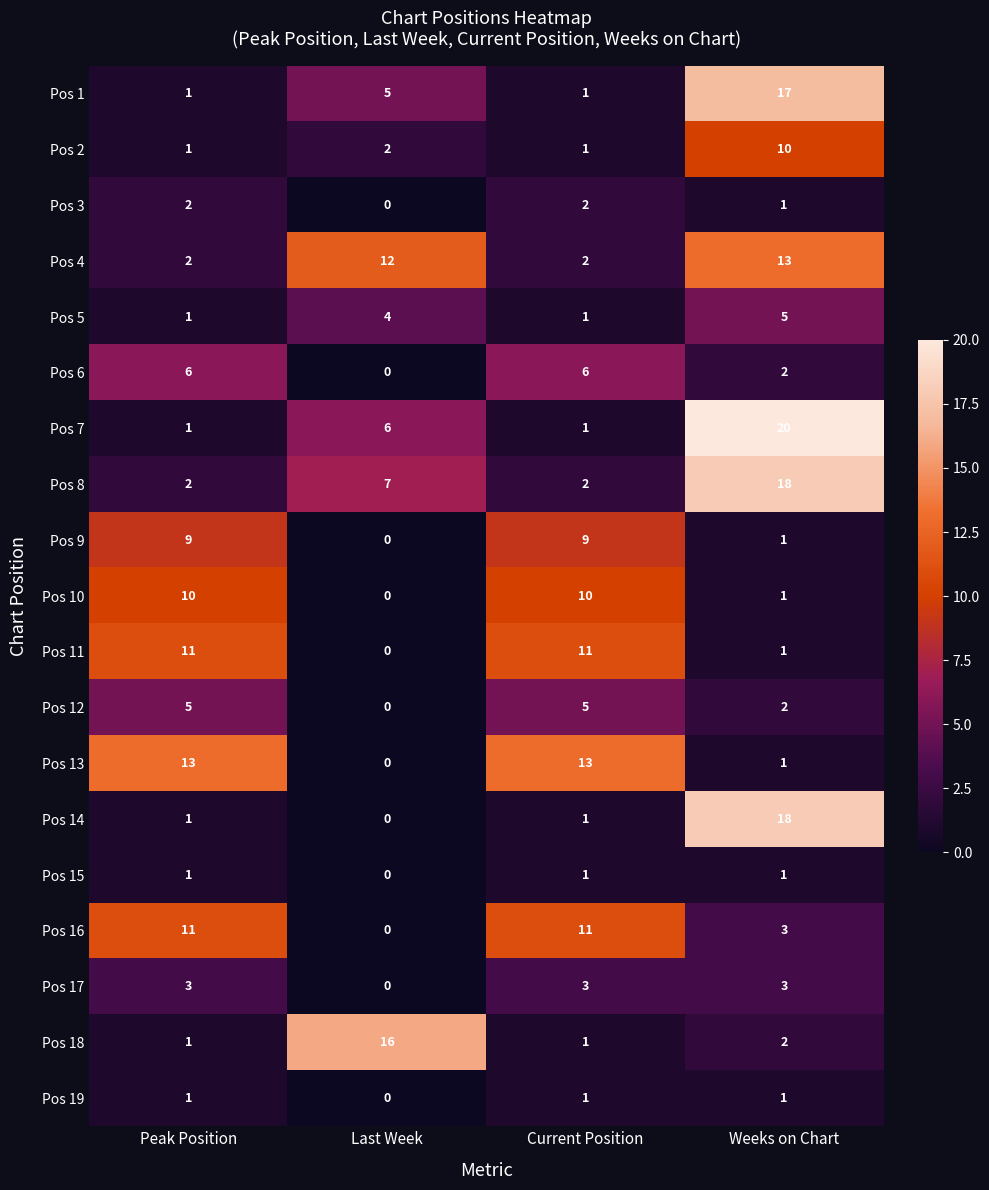

At which label does Pos 6 reach its minimum?

Last Week